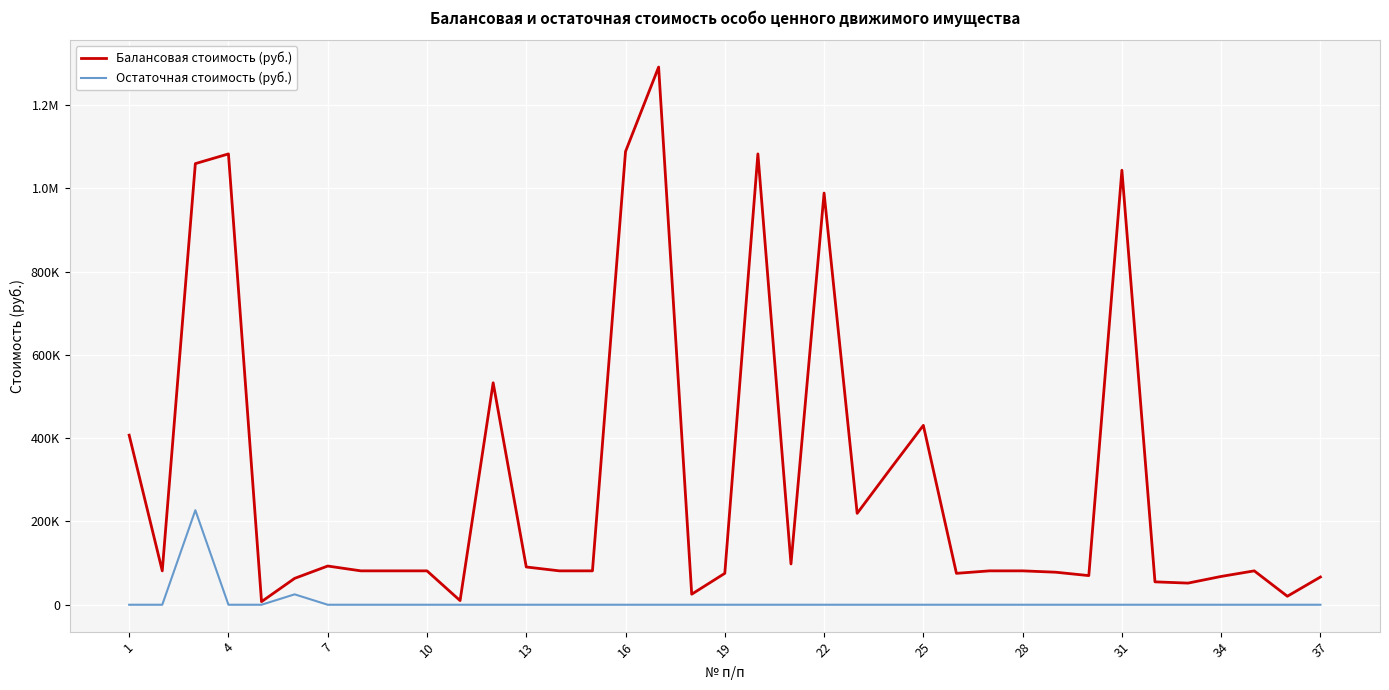

True or false: Остаточная стоимость (руб.) and Балансовая стоимость (руб.) cross at least once.

False